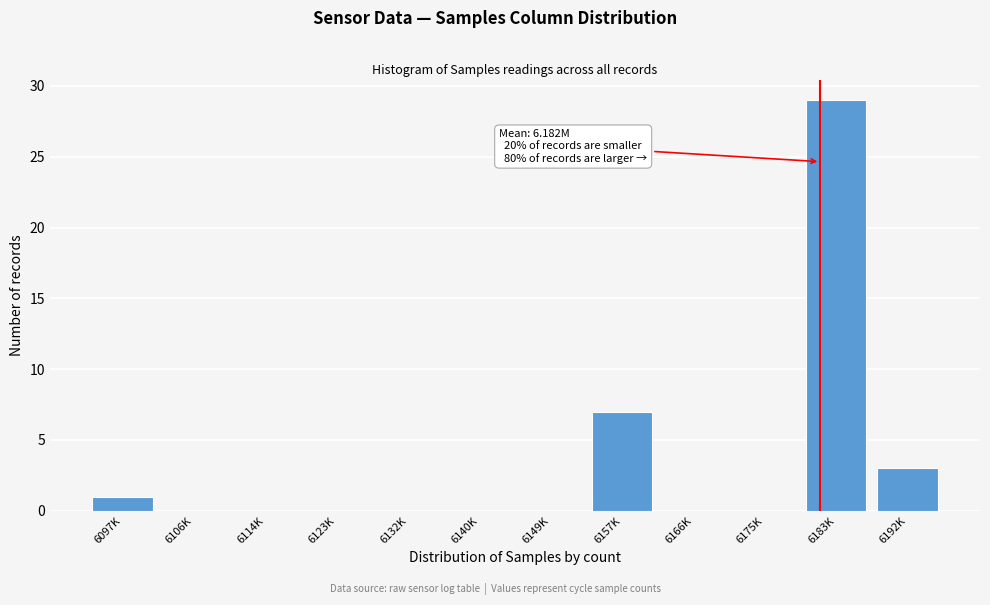

Reading right to left, what are all the values shown in this chart?

6192K=3	6183K=29	6175K=0	6166K=0	6157K=7	6149K=0	6140K=0	6132K=0	6123K=0	6114K=0	6106K=0	6097K=1